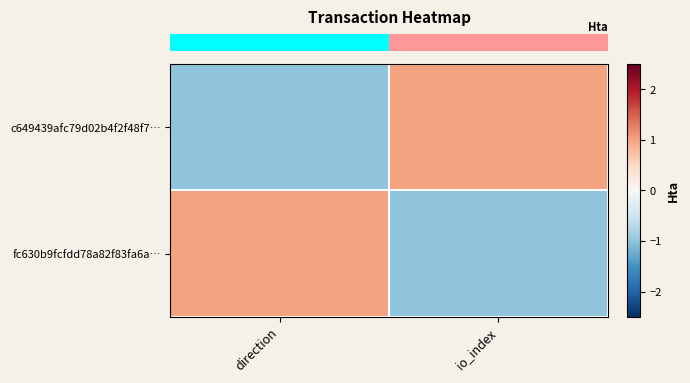

Rank the series by their average value, from highest to lowest.

row_0, row_1